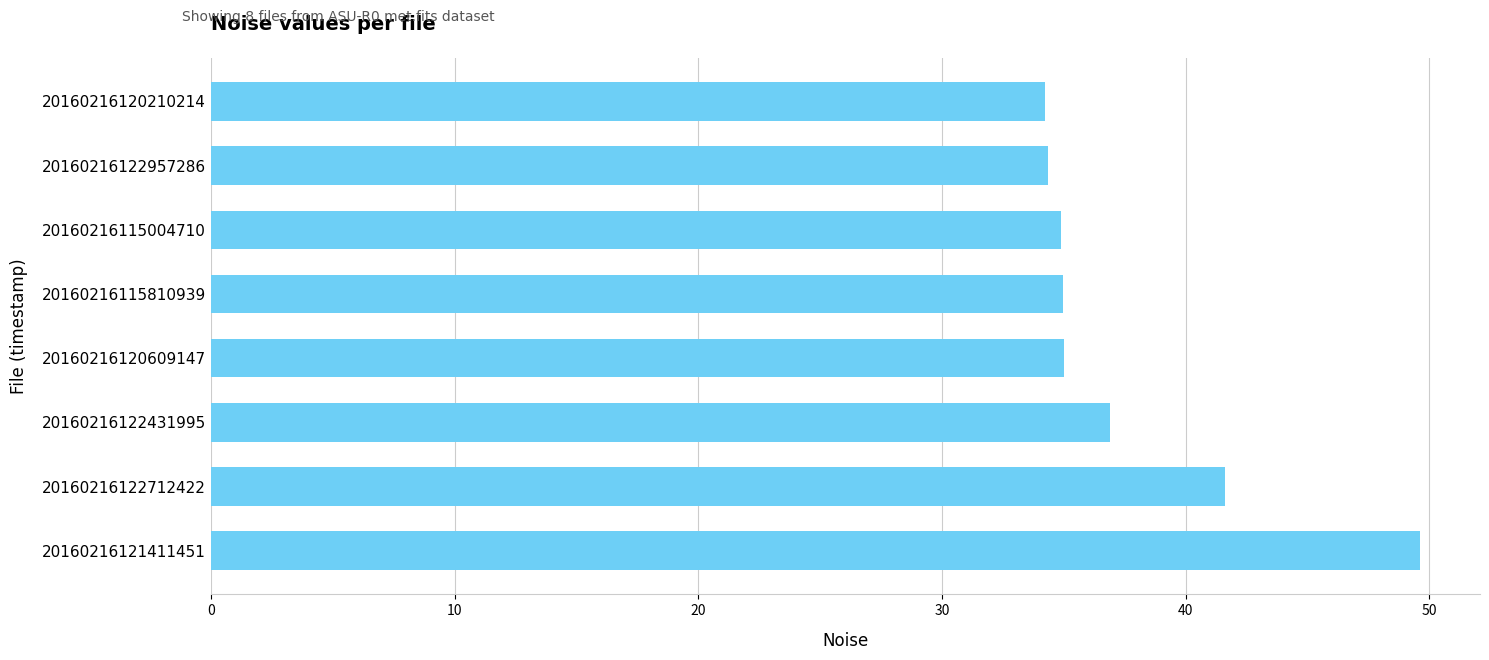

How many bars are there in total?

8